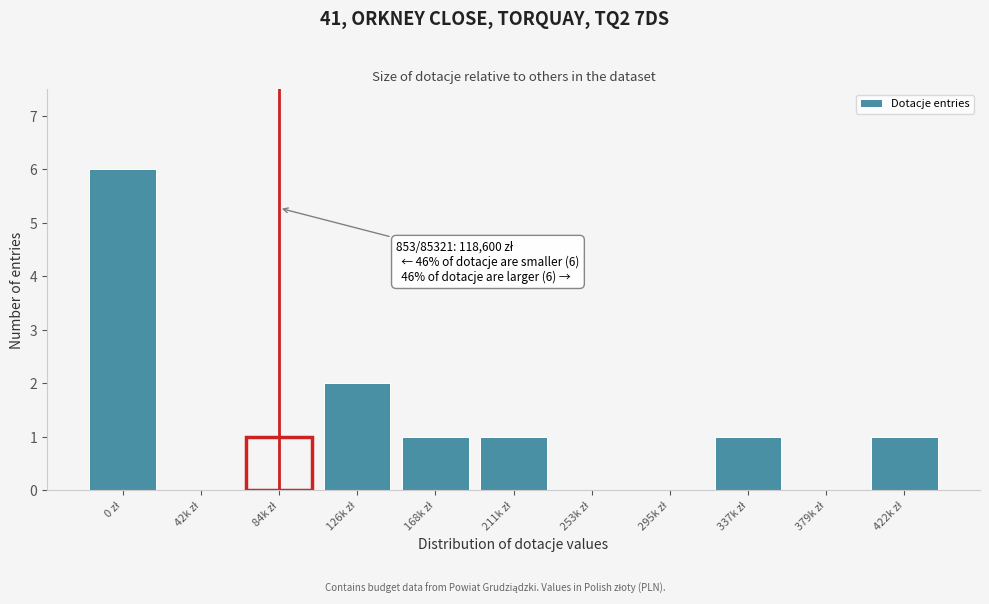

What is the greatest value displayed?

6